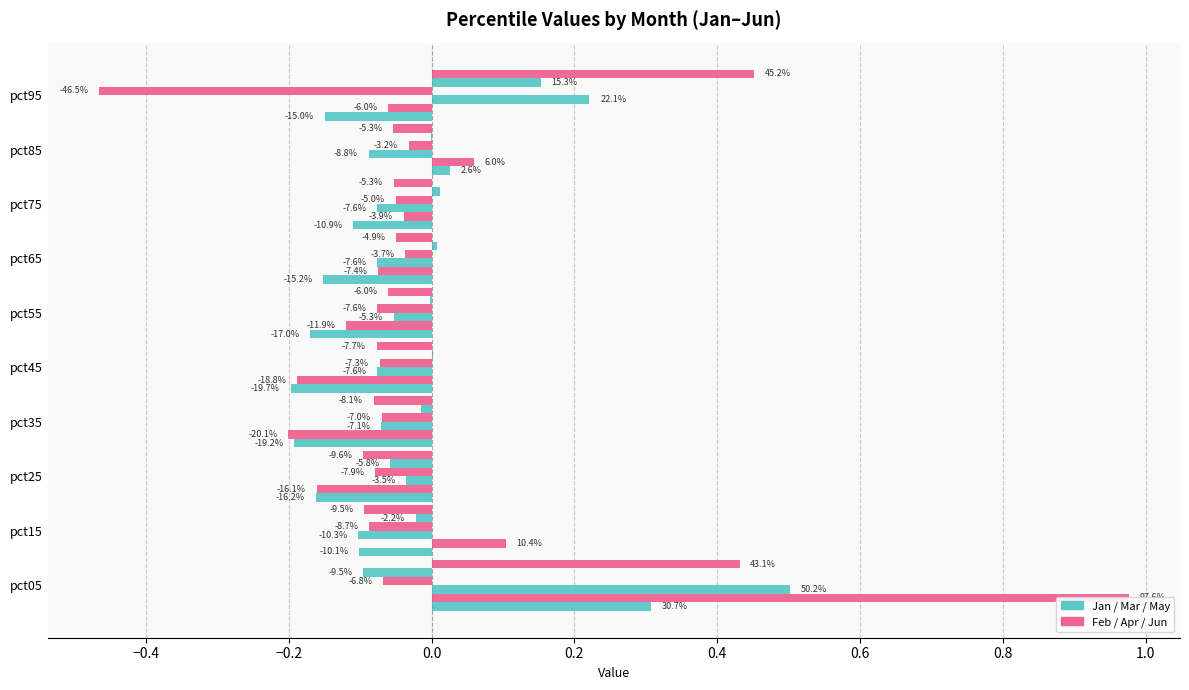

True or false: Apr has a value of -0.0 at pct05.

False